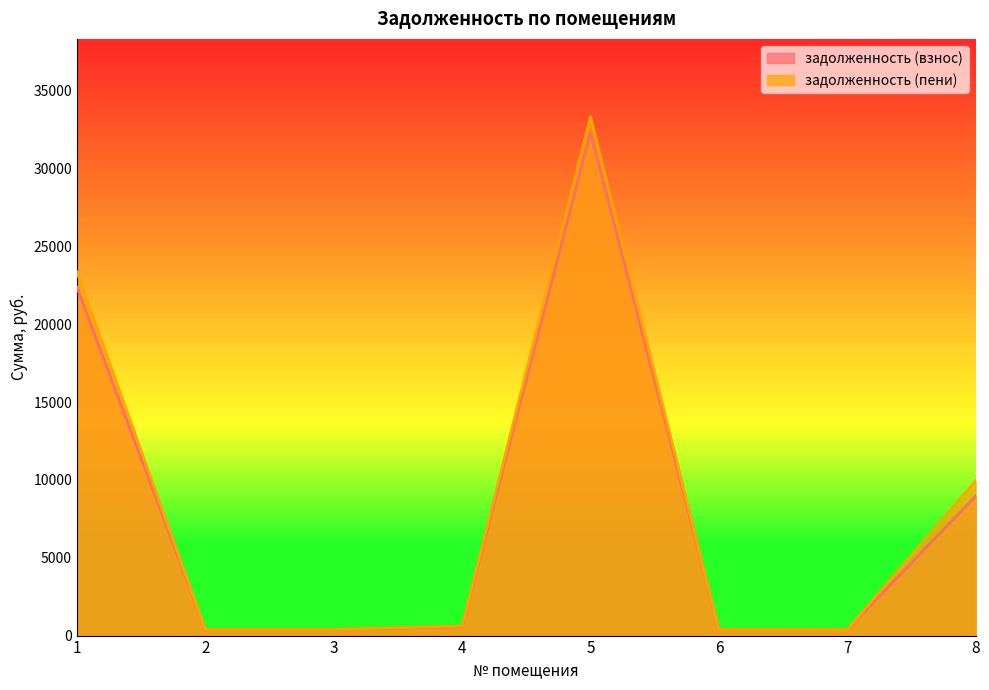

How many interior local peaks does the задолженность (пени) series have?

1